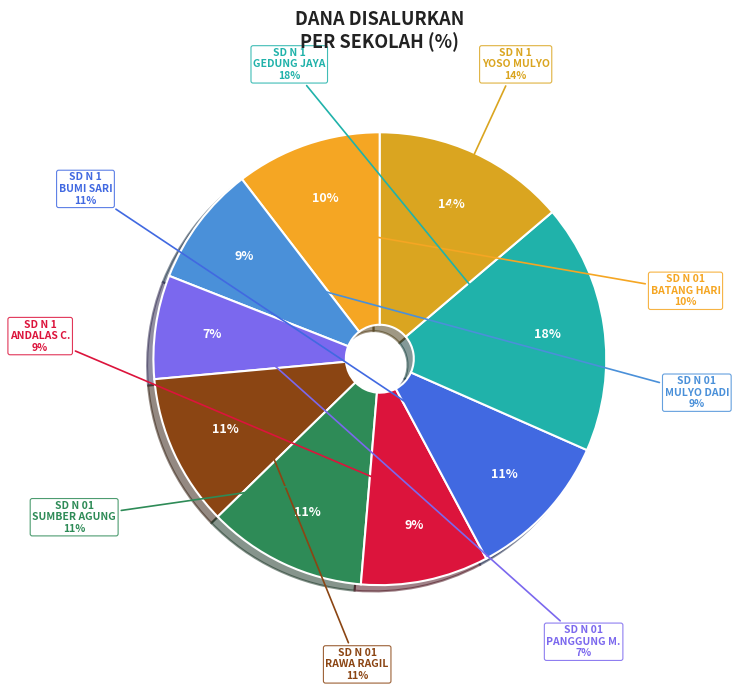

To the nearest percent, what portion does SD NEGERI 1 YOSO MULYO represent?

14%